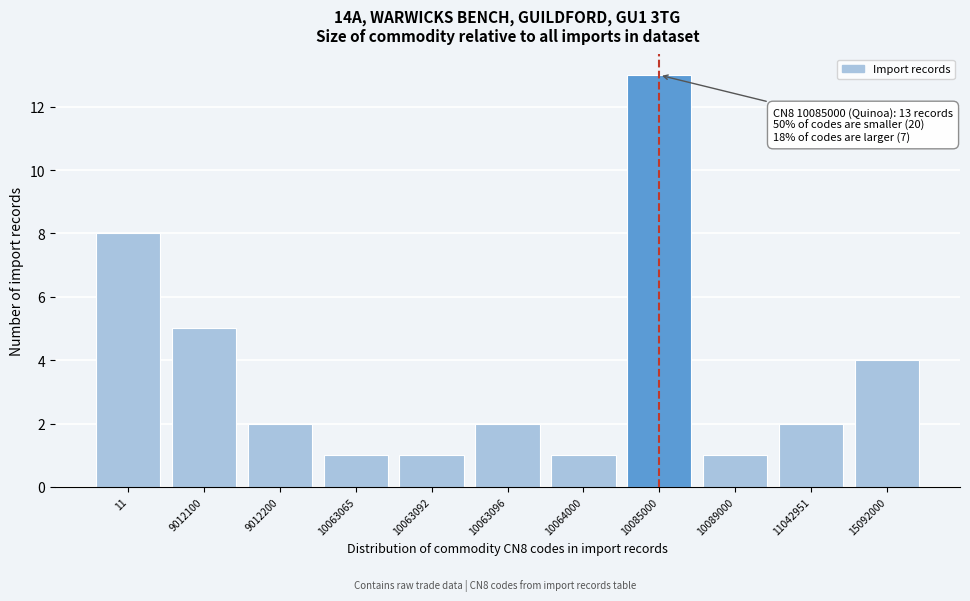

Reading left to right, what are all the values shown in this chart?

11=8	9012100=5	9012200=2	10063065=1	10063092=1	10063096=2	10064000=1	10085000=13	10089000=1	11042951=2	15092000=4